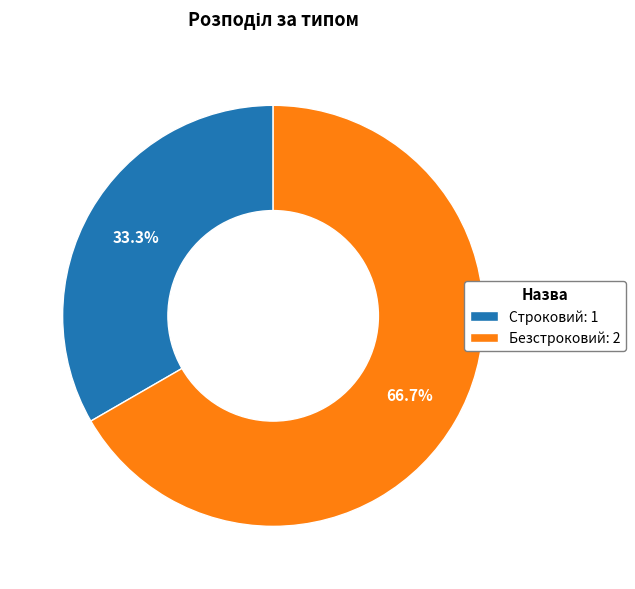

Rank the categories by value from lowest to highest.

Строковий, Безстроковий